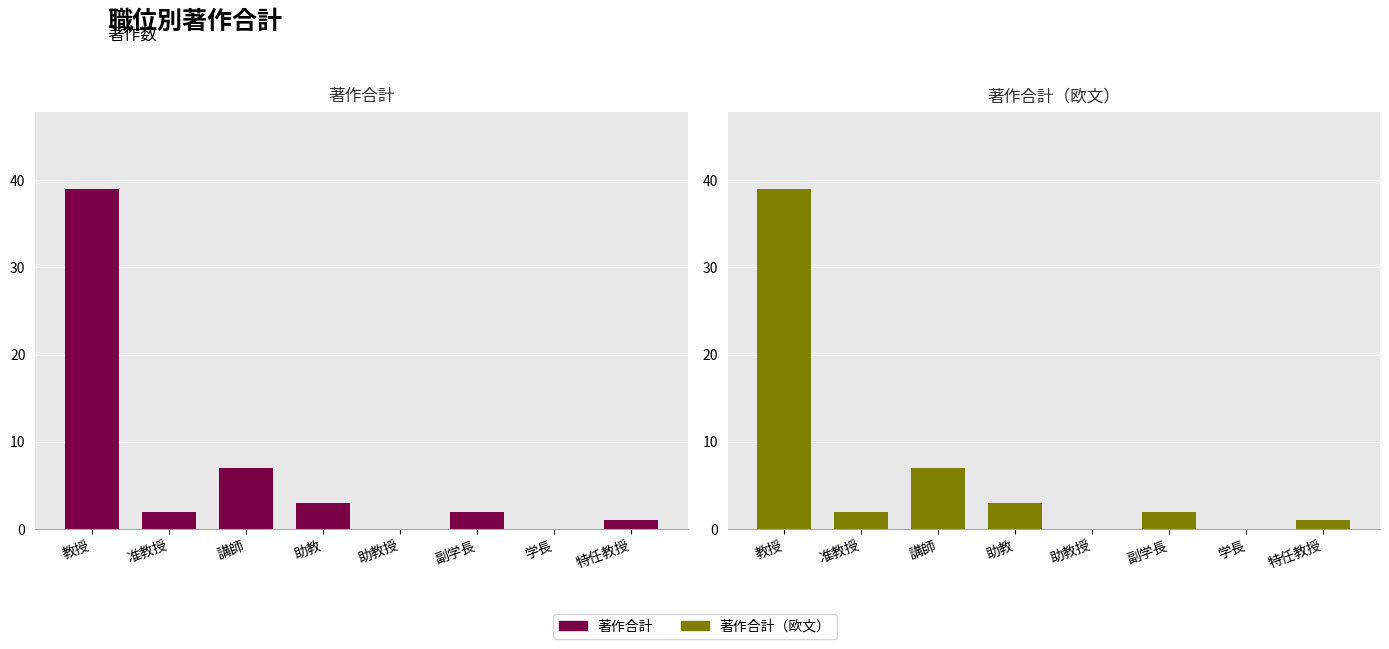

Rank the categories by 著作合計 value from lowest to highest.

助教授, 学長, 特任教授, 准教授, 副学長, 助教, 講師, 教授